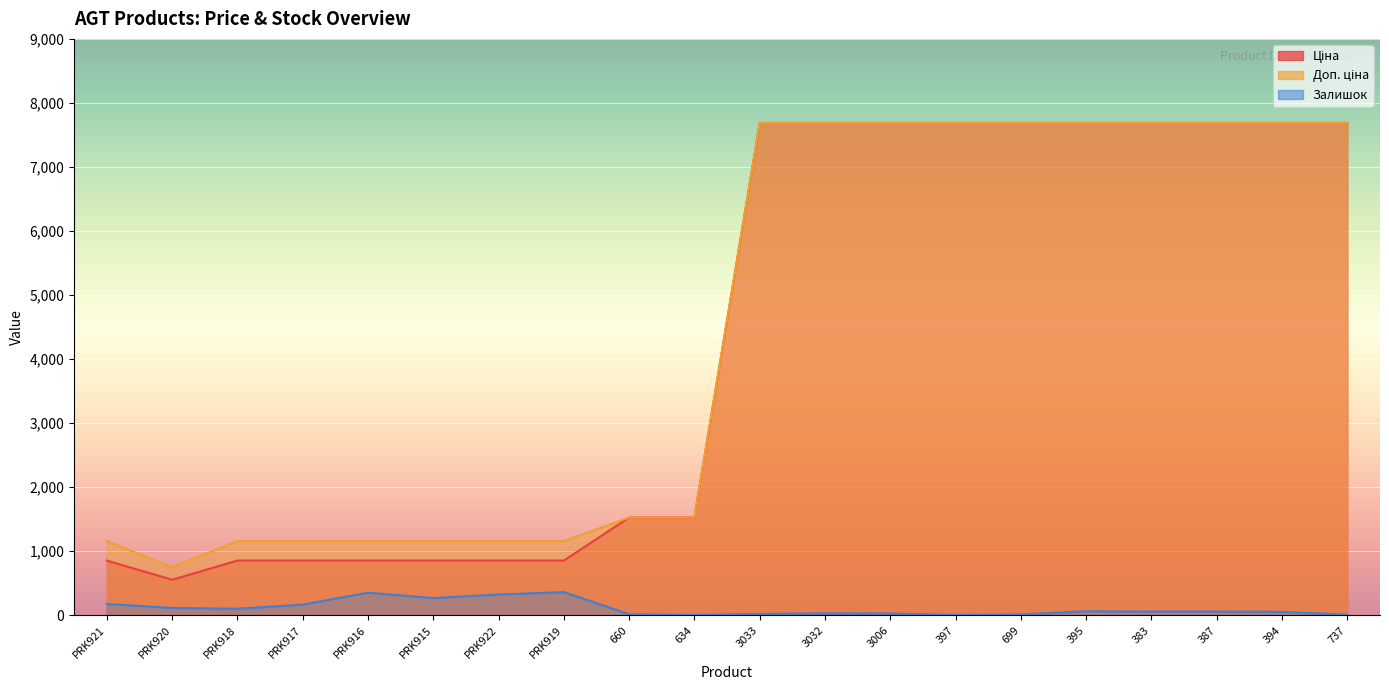

What is the difference between the maximum and second lowest values in the Залишок series?

357.0